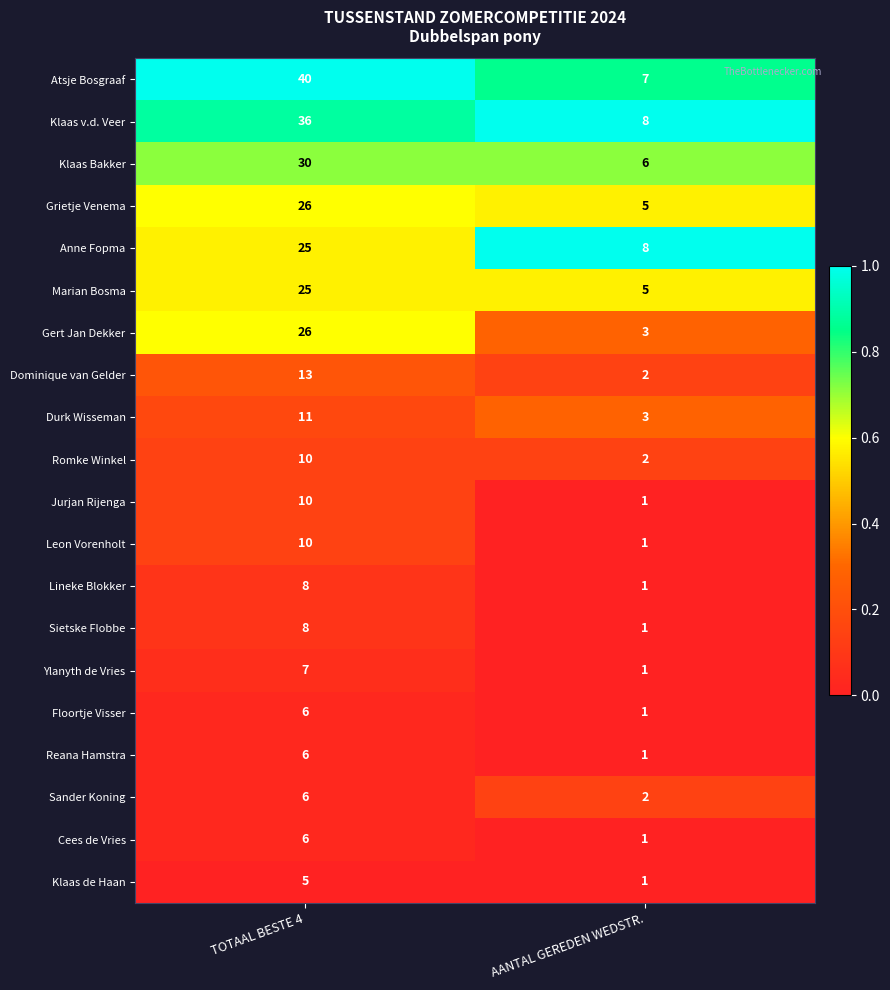

Which series has the largest total across all categories?

Atsje Bosgraaf